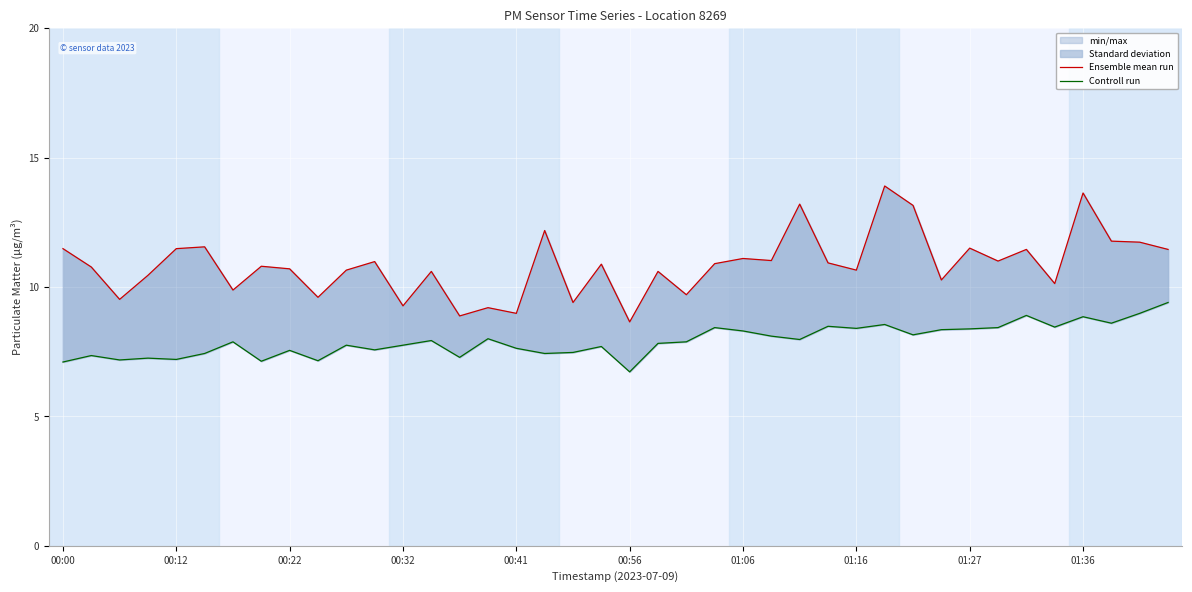

How many categories are shown in the chart?

40